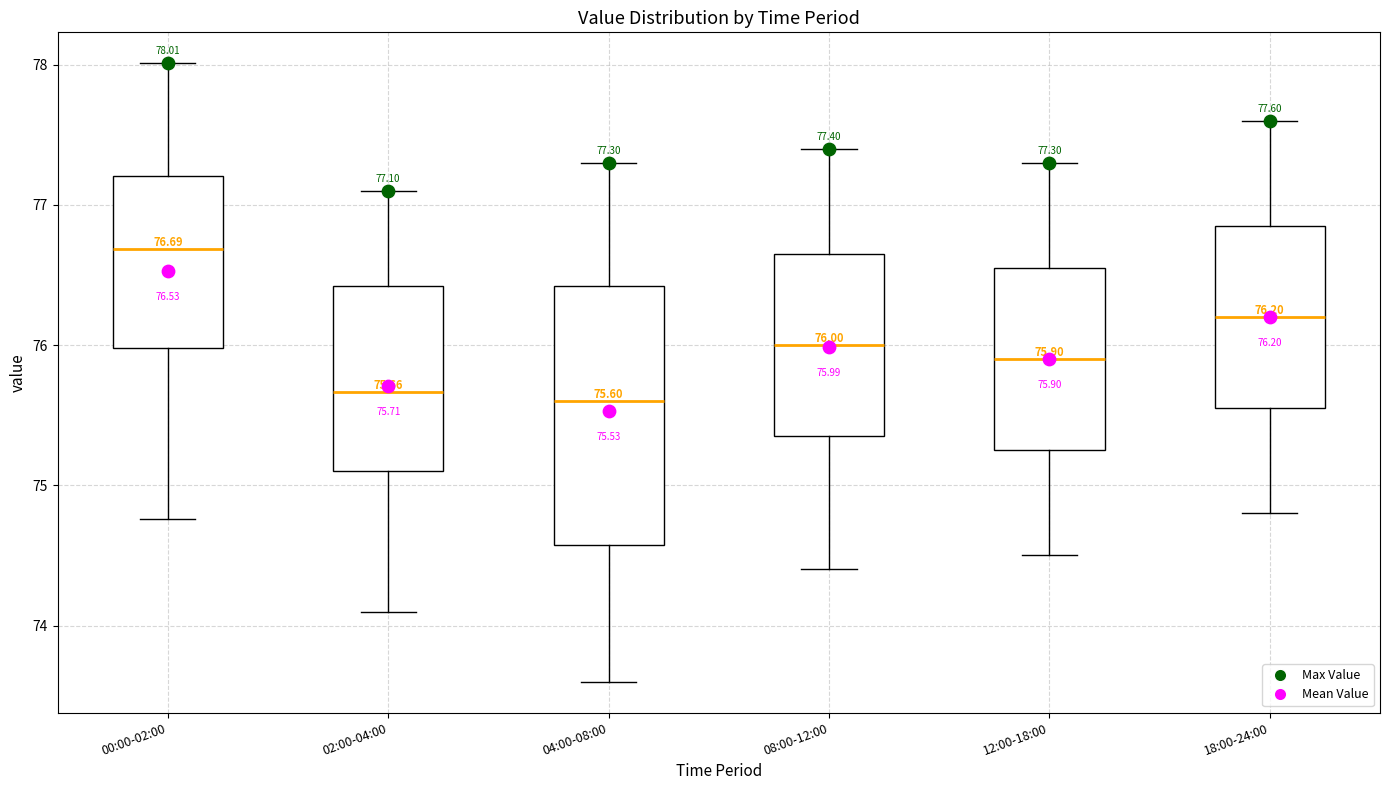

Comparing the boxes themselves (not the whiskers), which one is the tallest?

04:00-08:00